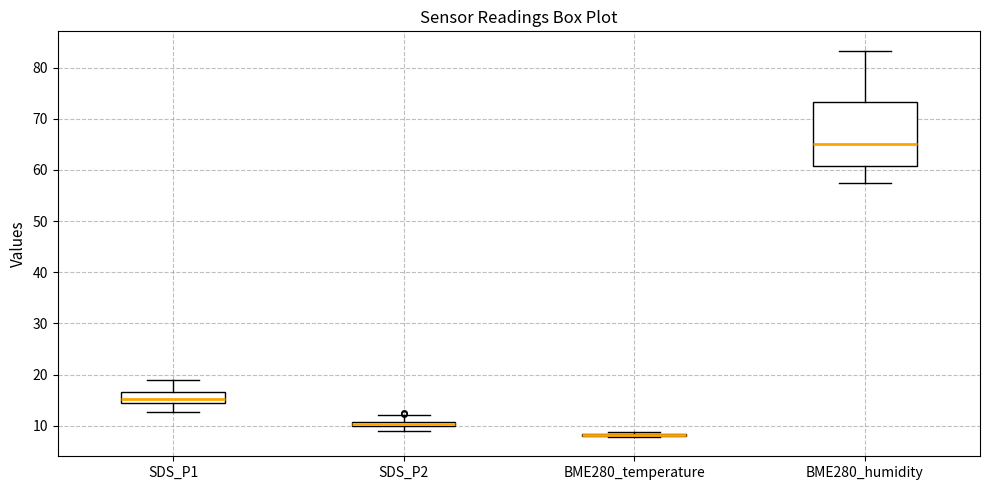

Which box is the tallest, from its lower edge to its upper edge?

BME280_humidity